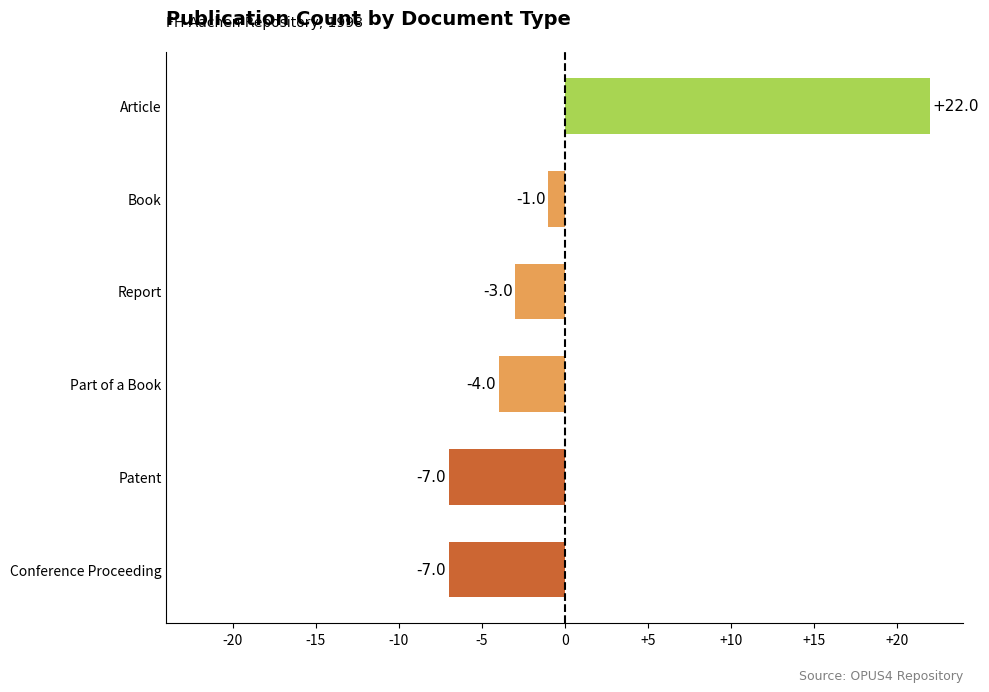

What is the difference between the maximum and minimum values?

29